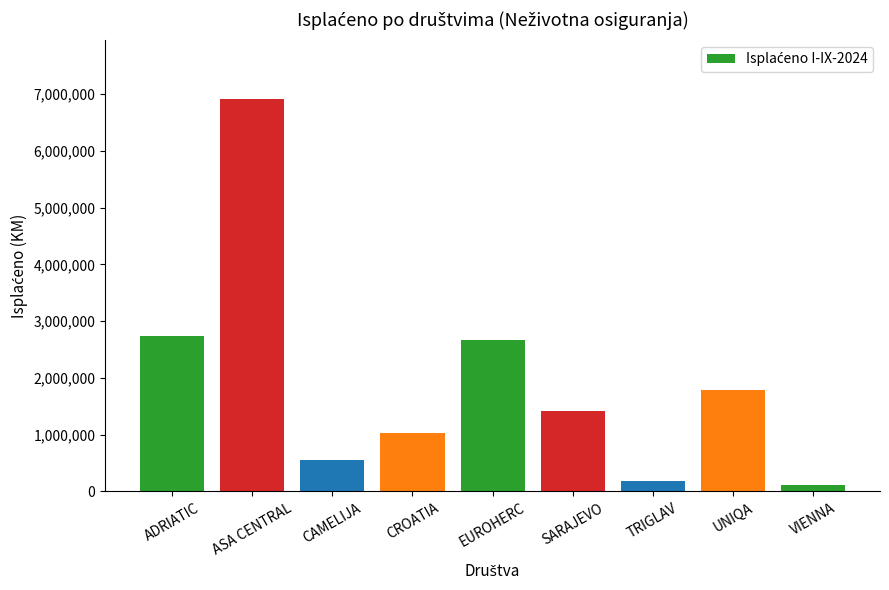

Rank the categories by value from lowest to highest.

VIENNA, TRIGLAV, CAMELIJA, CROATIA, SARAJEVO, UNIQA, EUROHERC, ADRIATIC, ASA CENTRAL